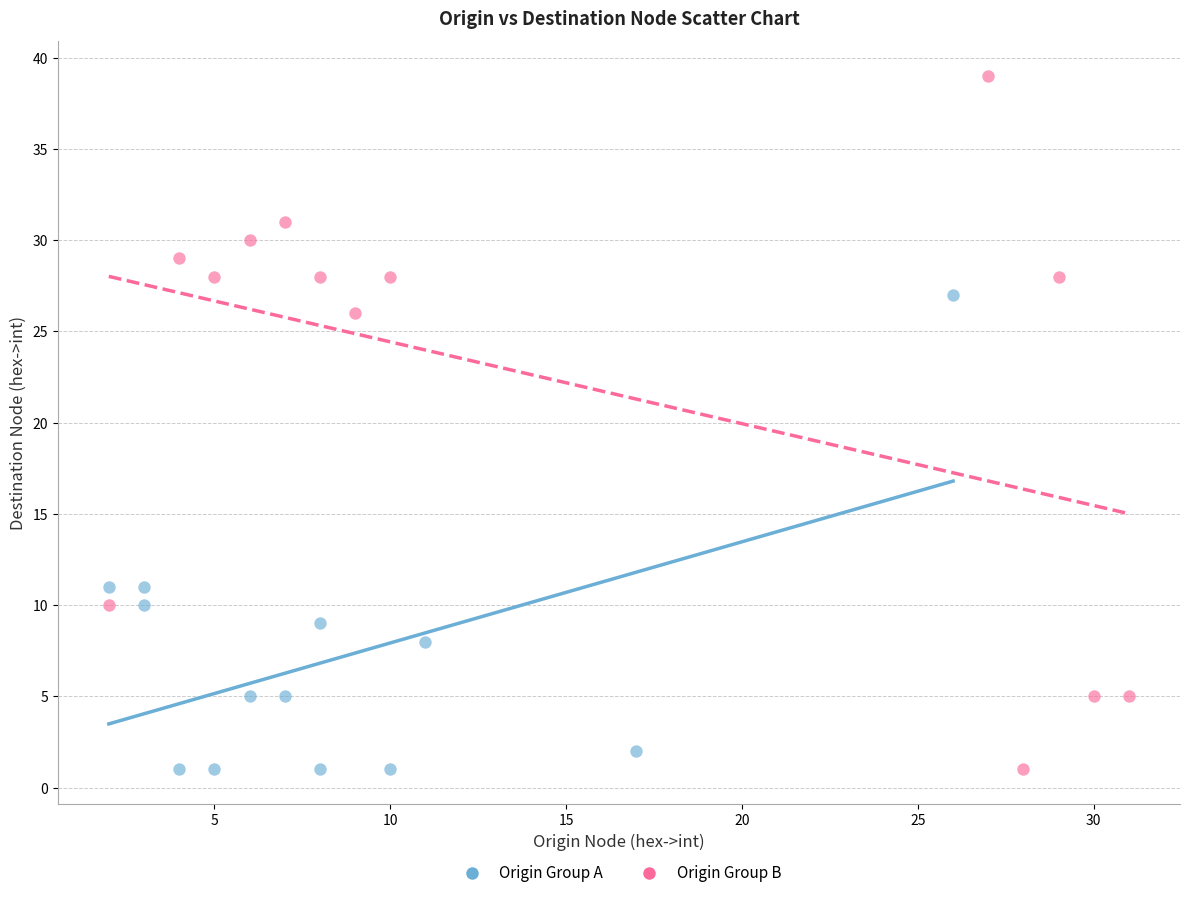

Which series has the widest spread of Y values?

Origin Group B